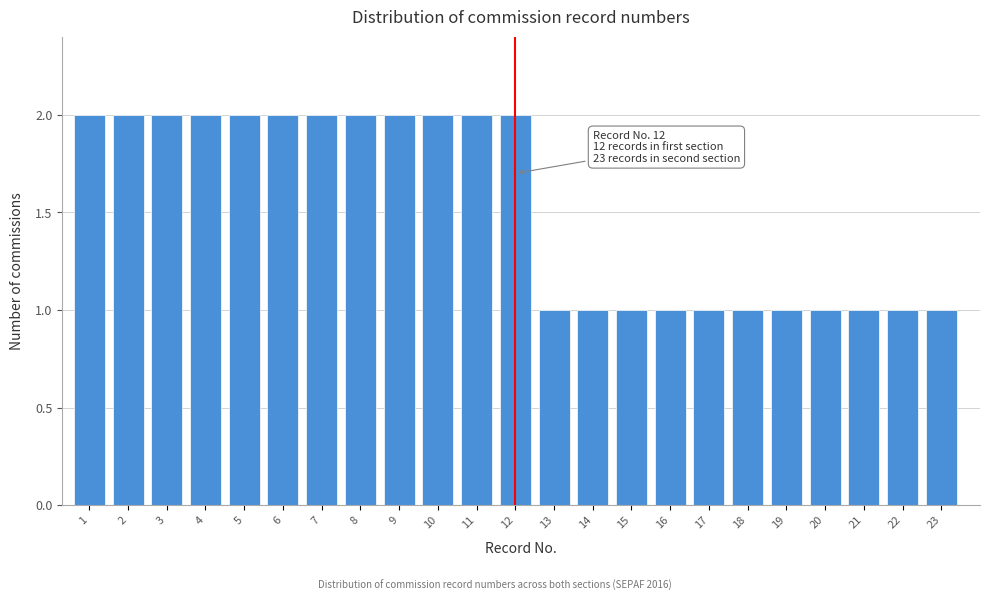

Reading left to right, extract all data points from this chart.

2	2	2	2	2	2	2	2	2	2	2	2	1	1	1	1	1	1	1	1	1	1	1